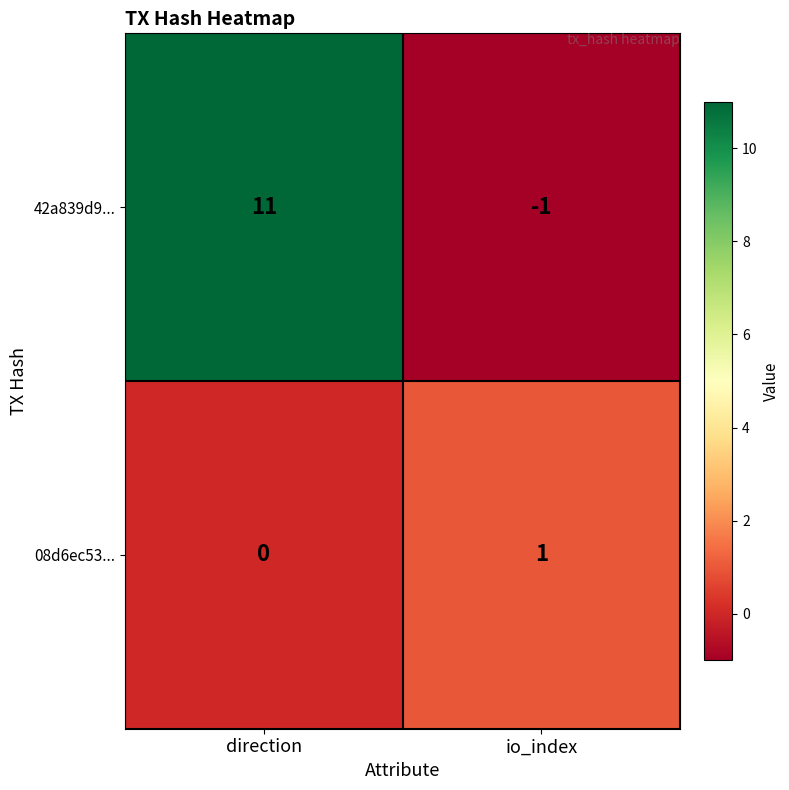

List the labels in order of 08d6ec53... value, largest first.

io_index, direction